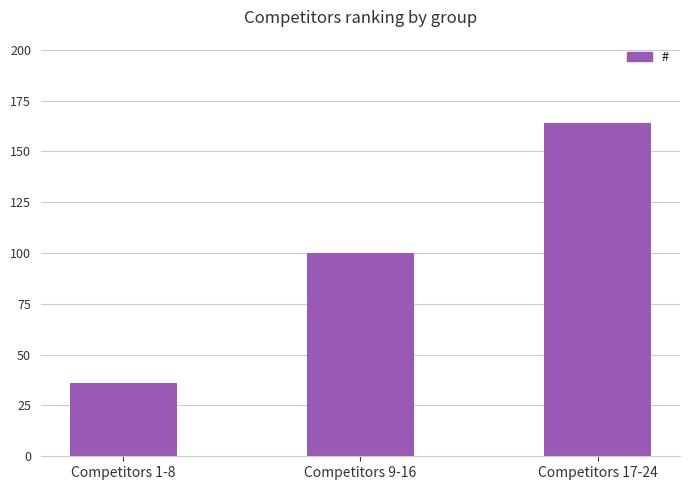

What is the label of the 2nd bar from the right?

Competitors 9-16